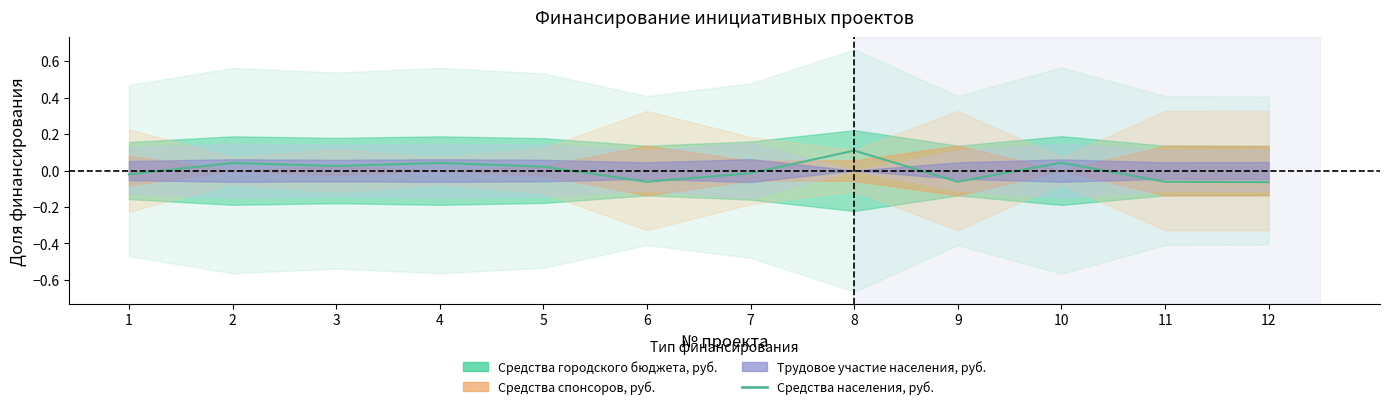

What is the minimum value shown in the chart?

-0.1